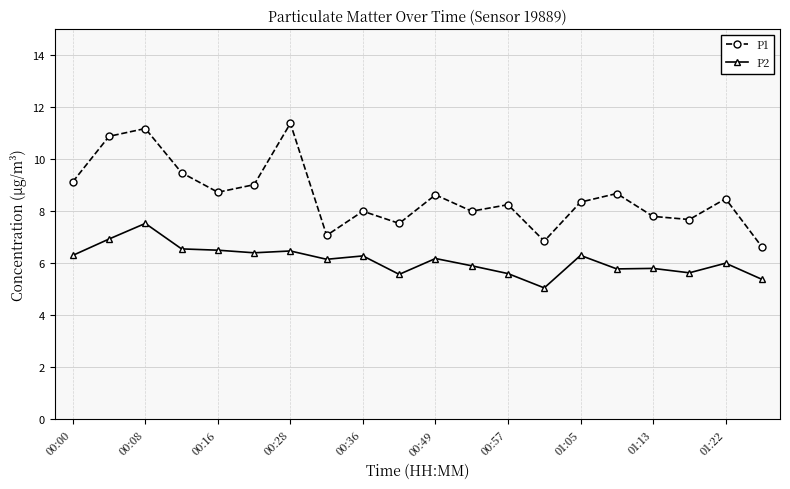

Is this an area chart (filled region under the line)?

No